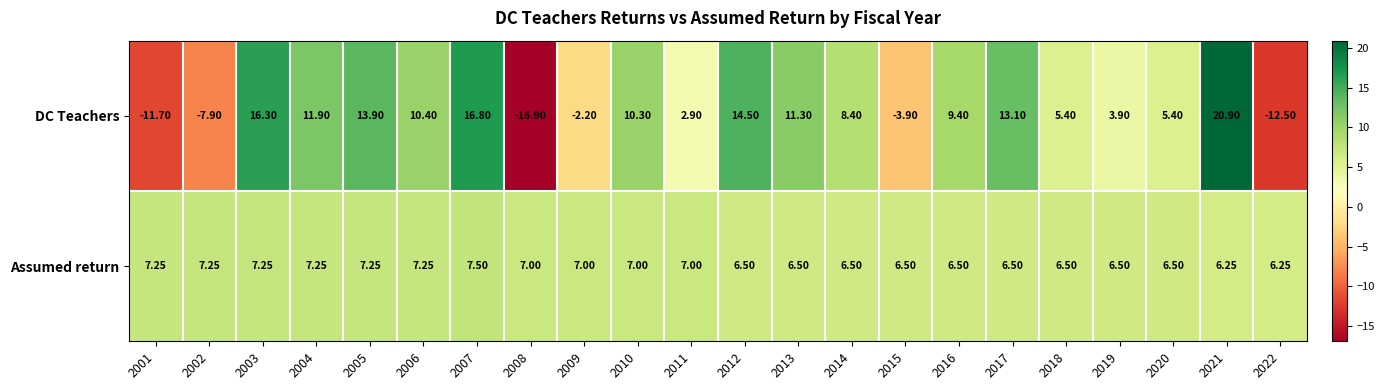

How many data points does each series have?

22